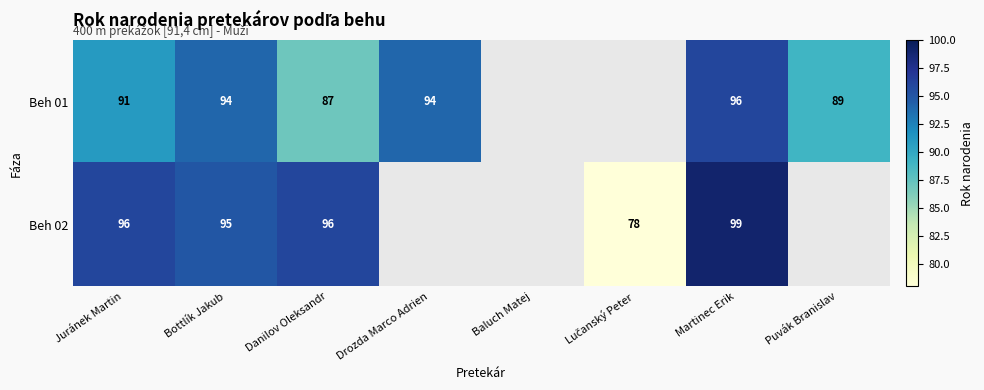

The Beh 01 series shows 94 at Drozda Marco Adrien. True or false?

True